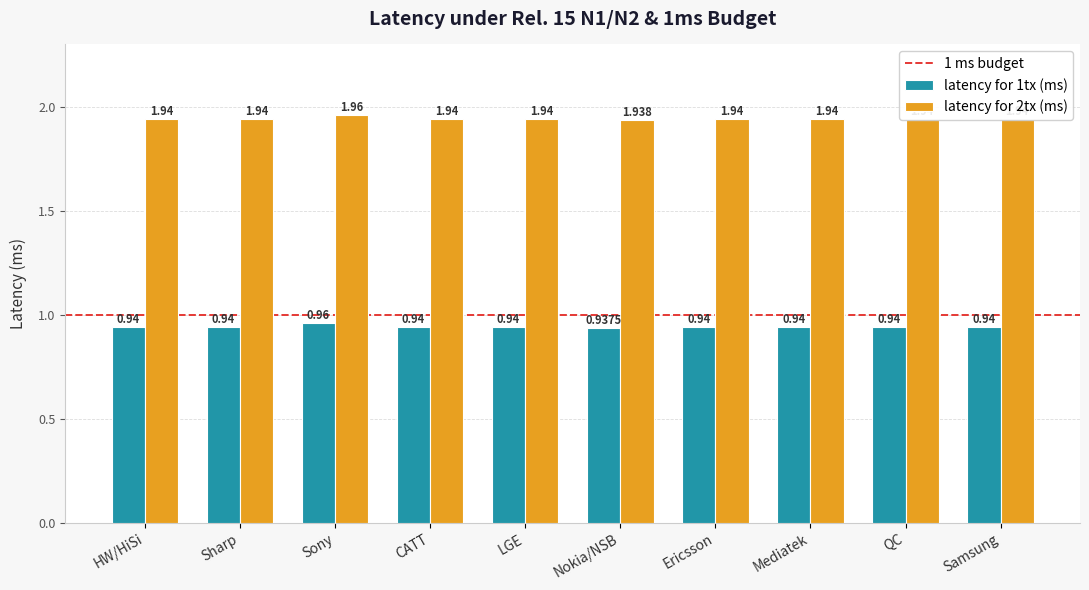

Which category has the lowest value in the latency for 1tx (ms) series?

Nokia/NSB